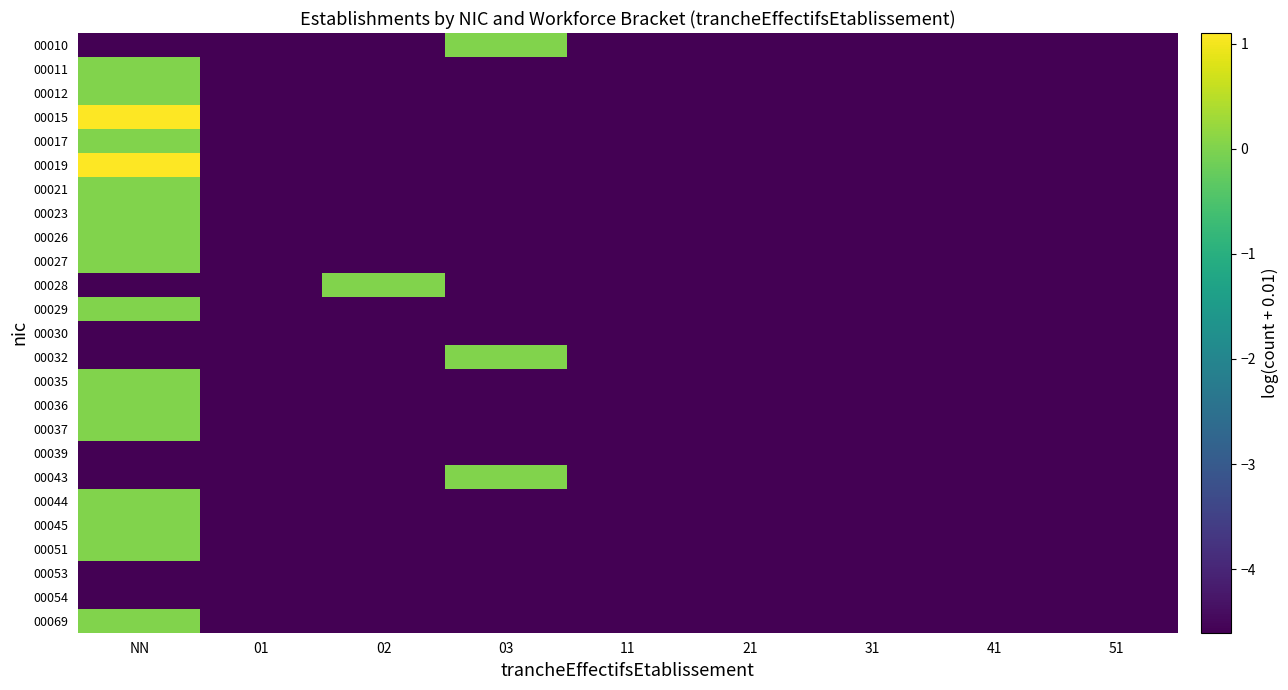

Reading right to left, what are all the values shown in this chart?

00010: 51=-4.6	41=-4.6	31=-4.6	21=-4.6	11=-4.6	03=0.0	02=-4.6	01=-4.6	NN=-4.6
00011: 51=-4.6	41=-4.6	31=-4.6	21=-4.6	11=-4.6	03=-4.6	02=-4.6	01=-4.6	NN=0.0
00012: 51=-4.6	41=-4.6	31=-4.6	21=-4.6	11=-4.6	03=-4.6	02=-4.6	01=-4.6	NN=0.0
00015: 51=-4.6	41=-4.6	31=-4.6	21=-4.6	11=-4.6	03=-4.6	02=-4.6	01=-4.6	NN=1.1
00017: 51=-4.6	41=-4.6	31=-4.6	21=-4.6	11=-4.6	03=-4.6	02=-4.6	01=-4.6	NN=0.0
00019: 51=-4.6	41=-4.6	31=-4.6	21=-4.6	11=-4.6	03=-4.6	02=-4.6	01=-4.6	NN=1.1
00021: 51=-4.6	41=-4.6	31=-4.6	21=-4.6	11=-4.6	03=-4.6	02=-4.6	01=-4.6	NN=0.0
00023: 51=-4.6	41=-4.6	31=-4.6	21=-4.6	11=-4.6	03=-4.6	02=-4.6	01=-4.6	NN=0.0
00026: 51=-4.6	41=-4.6	31=-4.6	21=-4.6	11=-4.6	03=-4.6	02=-4.6	01=-4.6	NN=0.0
00027: 51=-4.6	41=-4.6	31=-4.6	21=-4.6	11=-4.6	03=-4.6	02=-4.6	01=-4.6	NN=0.0
00028: 51=-4.6	41=-4.6	31=-4.6	21=-4.6	11=-4.6	03=-4.6	02=0.0	01=-4.6	NN=-4.6
00029: 51=-4.6	41=-4.6	31=-4.6	21=-4.6	11=-4.6	03=-4.6	02=-4.6	01=-4.6	NN=0.0
00030: 51=-4.6	41=-4.6	31=-4.6	21=-4.6	11=-4.6	03=-4.6	02=-4.6	01=-4.6	NN=-4.6
00032: 51=-4.6	41=-4.6	31=-4.6	21=-4.6	11=-4.6	03=0.0	02=-4.6	01=-4.6	NN=-4.6
00035: 51=-4.6	41=-4.6	31=-4.6	21=-4.6	11=-4.6	03=-4.6	02=-4.6	01=-4.6	NN=0.0
00036: 51=-4.6	41=-4.6	31=-4.6	21=-4.6	11=-4.6	03=-4.6	02=-4.6	01=-4.6	NN=0.0
00037: 51=-4.6	41=-4.6	31=-4.6	21=-4.6	11=-4.6	03=-4.6	02=-4.6	01=-4.6	NN=0.0
00039: 51=-4.6	41=-4.6	31=-4.6	21=-4.6	11=-4.6	03=-4.6	02=-4.6	01=-4.6	NN=-4.6
00043: 51=-4.6	41=-4.6	31=-4.6	21=-4.6	11=-4.6	03=0.0	02=-4.6	01=-4.6	NN=-4.6
00044: 51=-4.6	41=-4.6	31=-4.6	21=-4.6	11=-4.6	03=-4.6	02=-4.6	01=-4.6	NN=0.0
00045: 51=-4.6	41=-4.6	31=-4.6	21=-4.6	11=-4.6	03=-4.6	02=-4.6	01=-4.6	NN=0.0
00051: 51=-4.6	41=-4.6	31=-4.6	21=-4.6	11=-4.6	03=-4.6	02=-4.6	01=-4.6	NN=0.0
00053: 51=-4.6	41=-4.6	31=-4.6	21=-4.6	11=-4.6	03=-4.6	02=-4.6	01=-4.6	NN=-4.6
00054: 51=-4.6	41=-4.6	31=-4.6	21=-4.6	11=-4.6	03=-4.6	02=-4.6	01=-4.6	NN=-4.6
00069: 51=-4.6	41=-4.6	31=-4.6	21=-4.6	11=-4.6	03=-4.6	02=-4.6	01=-4.6	NN=0.0